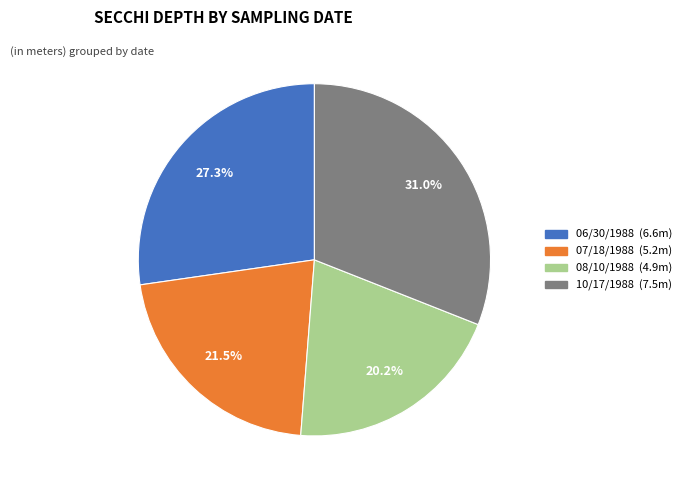

Does 08/10/1988 represent more than half of the total?

No